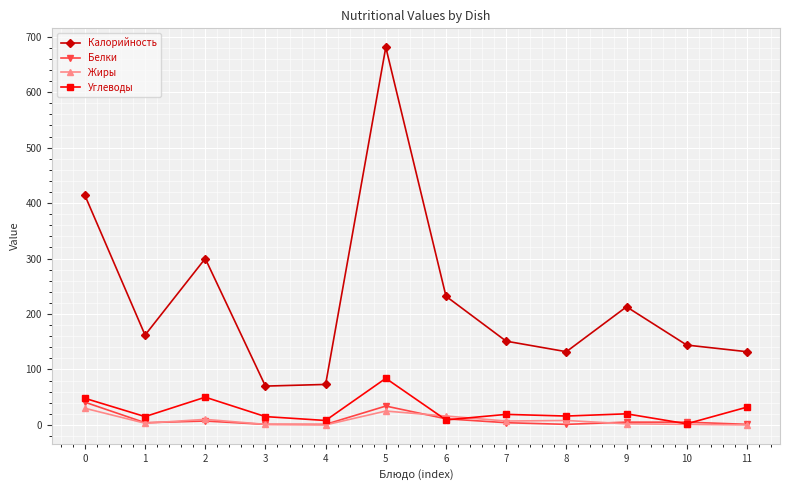

Which series has the widest spread of values?

Калорийность